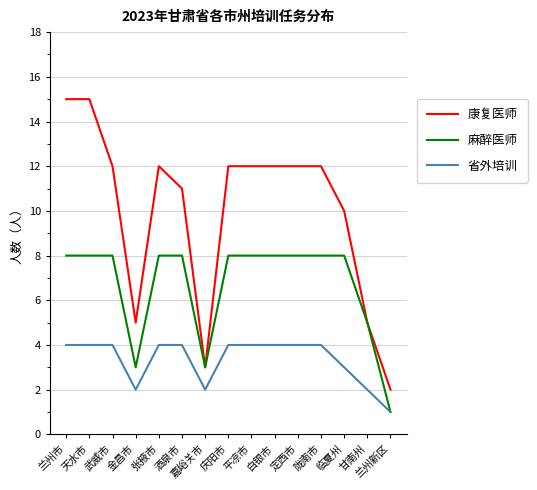

The 康复医师 series shows 8 at 甘南州. True or false?

False